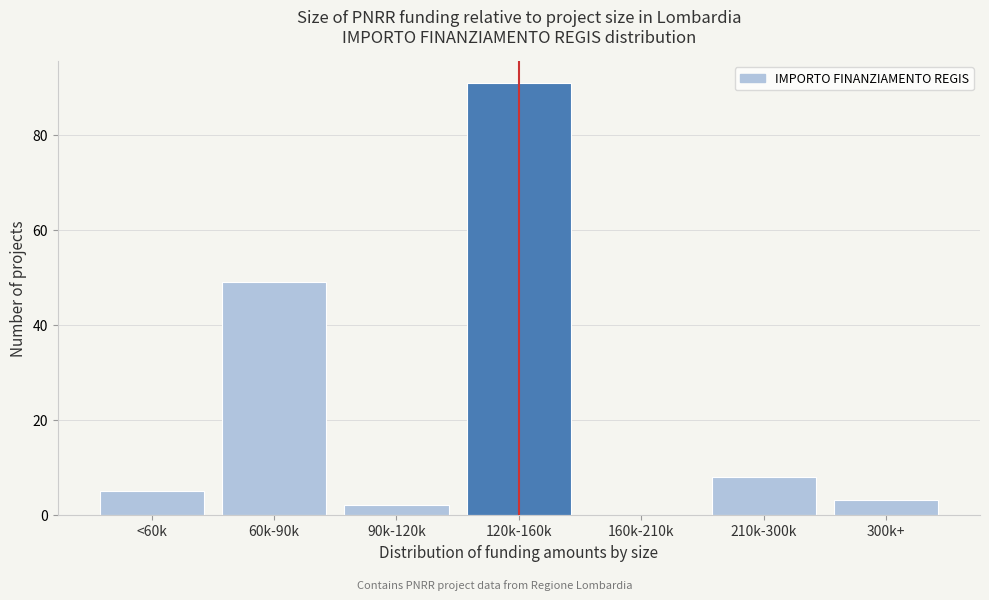

Reading left to right, list all the values displayed in this chart.

<60k=5	60k-90k=49	90k-120k=2	120k-160k=91	160k-210k=0	210k-300k=8	300k+=3